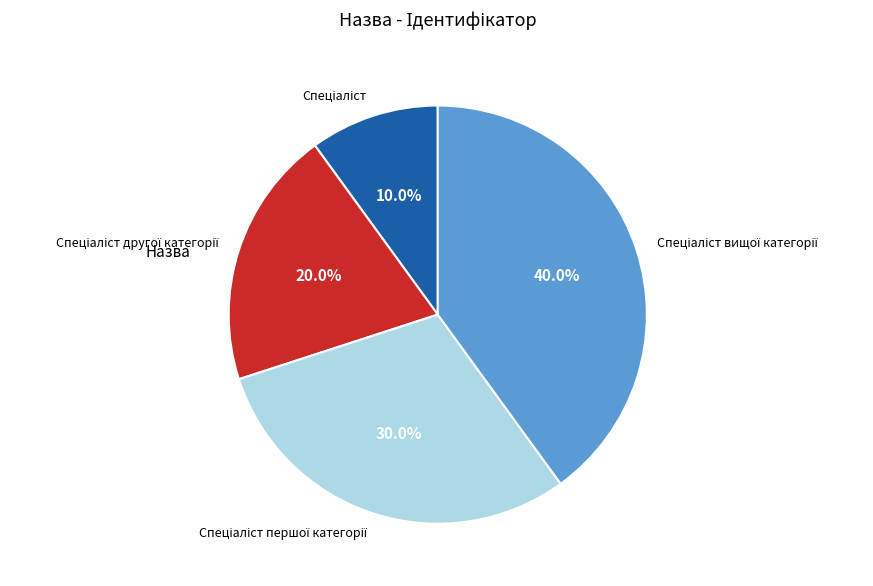

Is there a majority slice in this chart?

No